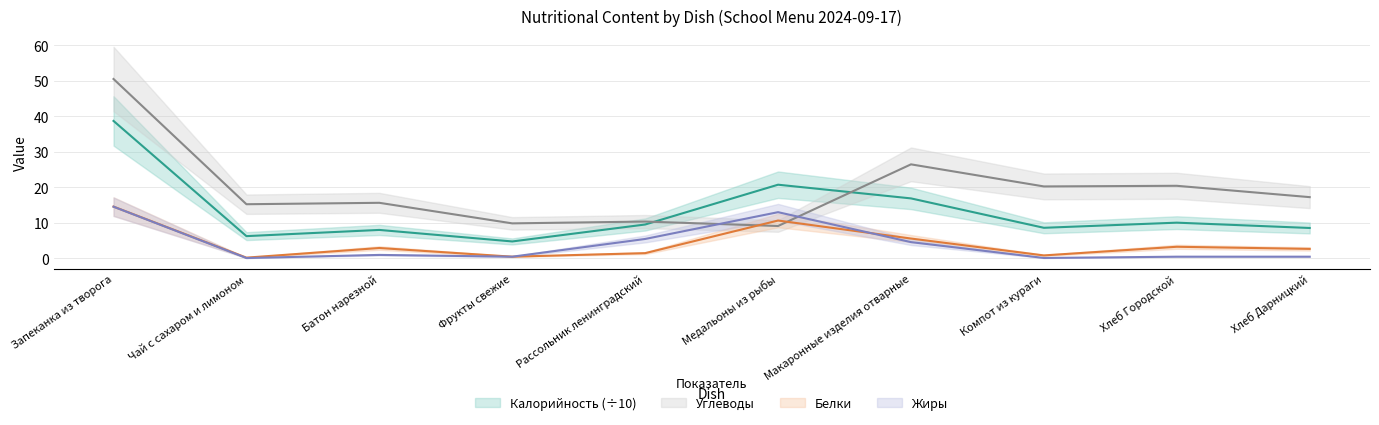

Which series ends up on top after the final intersection of Углеводы and Жиры?

Углеводы